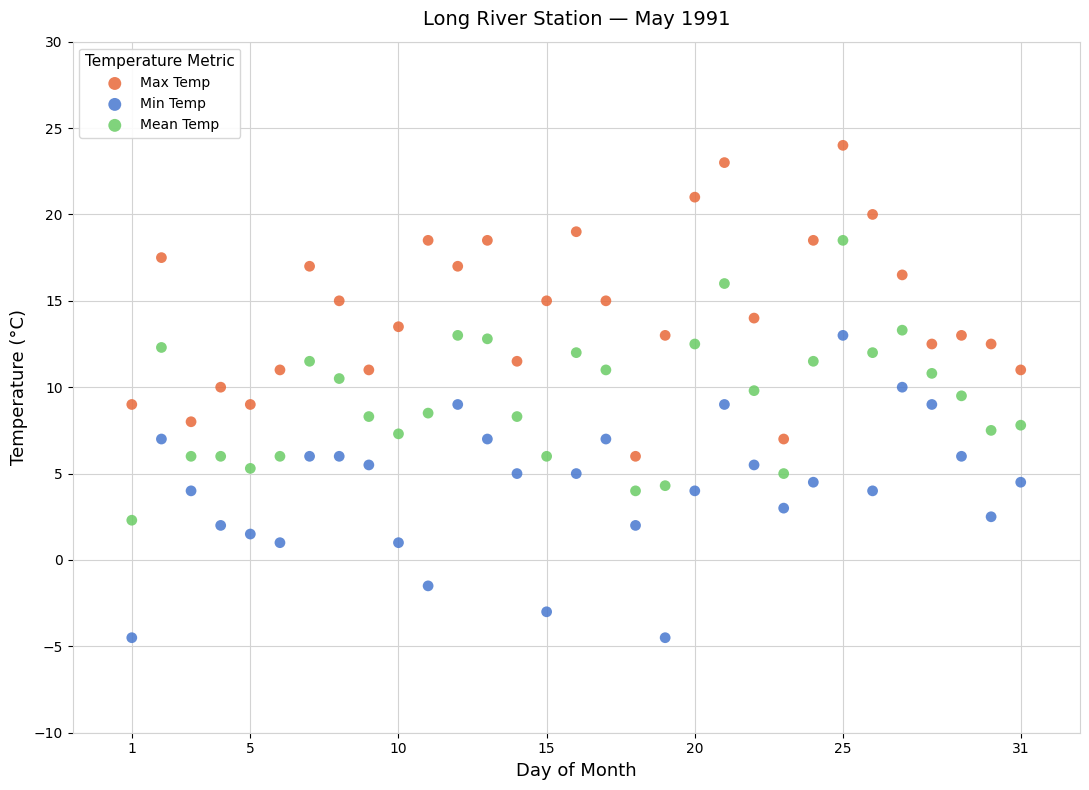

Which series contains the lowest Y value?

Min Temp